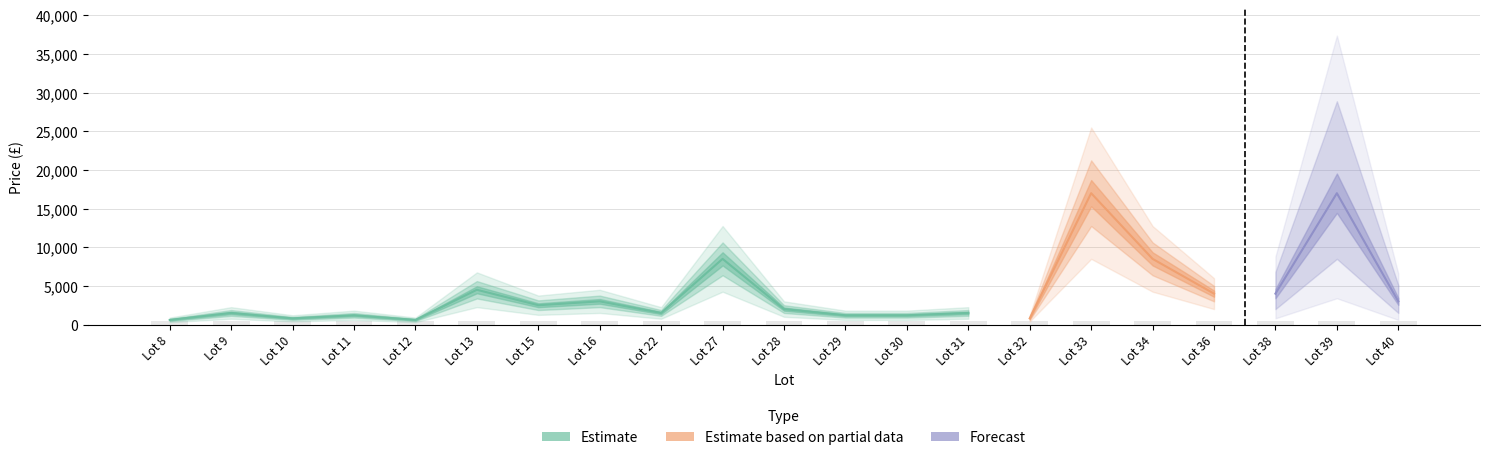

At which label is Estimate closest to 4550?

Lot 13